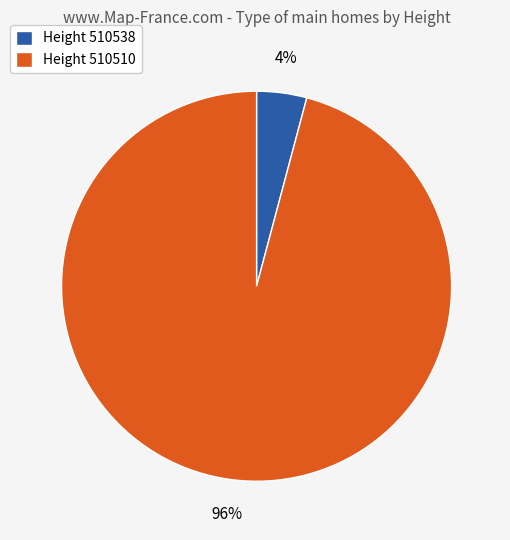

Combined, do Height 510538 and Height 510510 account for over 50%?

Yes